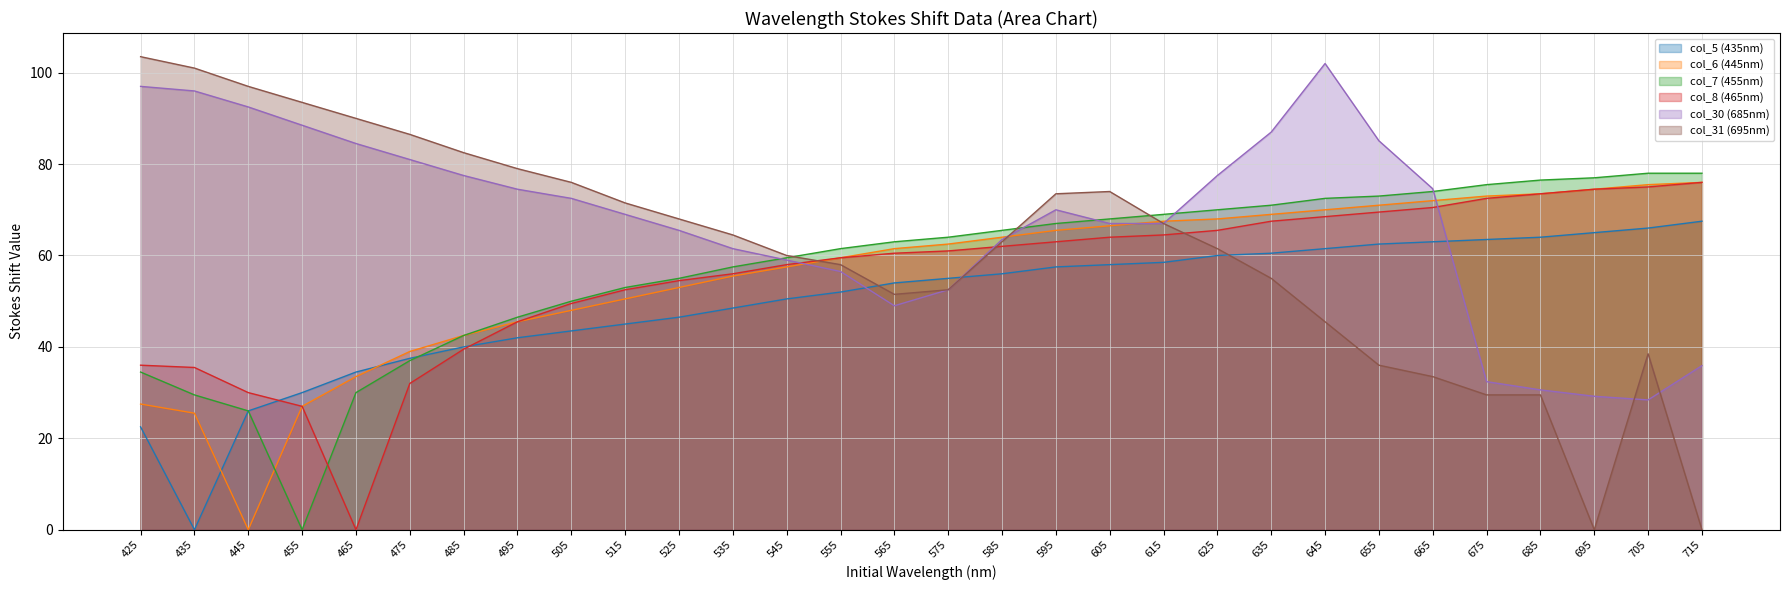

Reading left to right, transcribe all the data shown in this chart.

col_5 (435nm): 22.5	0.0	26.0	30.0	34.5	37.5	40.0	42.0	43.5	45.0	46.5	48.5	50.5	52.0	54.0	55.0	56.0	57.5	58.0	58.5	60.0	60.5	61.5	62.5	63.0	63.5	64.0	65.0	66.0	67.5
col_6 (445nm): 27.5	25.5	0.0	27.0	33.5	39.0	42.5	45.5	48.0	50.5	53.0	55.5	57.5	59.5	61.5	62.5	64.0	65.5	66.5	67.5	68.0	69.0	70.0	71.0	72.0	73.0	73.5	74.5	75.5	76.0
col_7 (455nm): 34.5	29.5	26.0	0.0	30.0	37.0	42.5	46.5	50.0	53.0	55.0	57.5	59.5	61.5	63.0	64.0	65.5	67.0	68.0	69.0	70.0	71.0	72.5	73.0	74.0	75.5	76.5	77.0	78.0	78.0
col_8 (465nm): 36.0	35.5	30.0	27.0	0.0	32.0	39.5	45.5	49.5	52.5	54.5	56.0	58.0	59.5	60.5	61.0	62.0	63.0	64.0	64.5	65.5	67.5	68.5	69.5	70.5	72.5	73.5	74.5	75.0	76.0
col_30 (685nm): 97.0	96.0	92.5	88.5	84.5	81.0	77.5	74.5	72.5	69.0	65.5	61.5	59.0	56.5	49.0	52.5	63.5	70.0	67.0	67.0	77.5	87.0	102.0	85.1	74.6	32.4	30.6	29.2	28.4	35.9
col_31 (695nm): 103.5	101.0	97.0	93.5	90.0	86.5	82.5	79.0	76.0	71.5	68.0	64.5	60.0	58.0	51.5	52.5	63.0	73.5	74.0	67.0	61.5	55.0	45.5	36.0	33.5	29.5	29.5	0.0	38.5	0.0